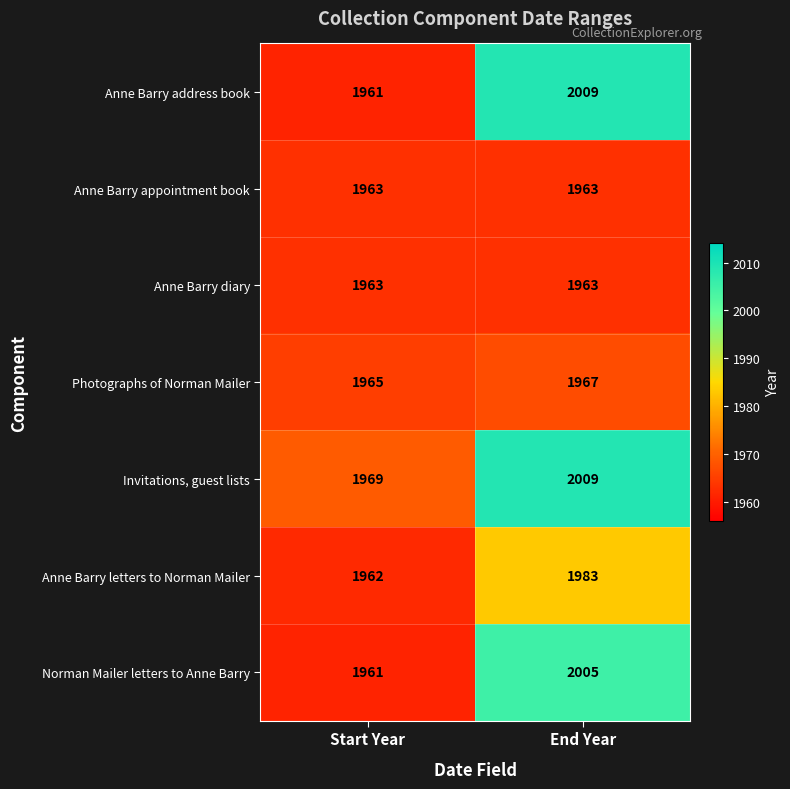

Reading left to right, what are all the values shown in this chart?

Anne Barry address book: Start Year=1961	End Year=2009
Anne Barry appointment book: Start Year=1963	End Year=1963
Anne Barry diary: Start Year=1963	End Year=1963
Photographs of Norman Mailer: Start Year=1965	End Year=1967
Invitations, guest lists: Start Year=1969	End Year=2009
Anne Barry letters to Norman Mailer: Start Year=1962	End Year=1983
Norman Mailer letters to Anne Barry: Start Year=1961	End Year=2005